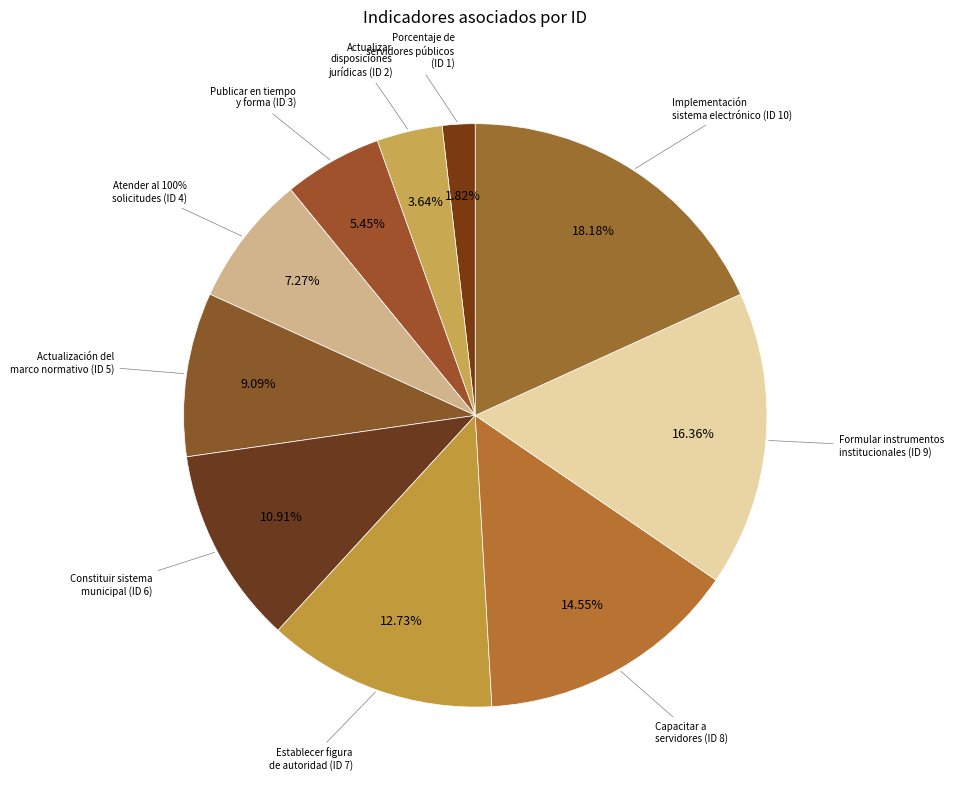

To the nearest percent, what is the average slice percentage?

10%